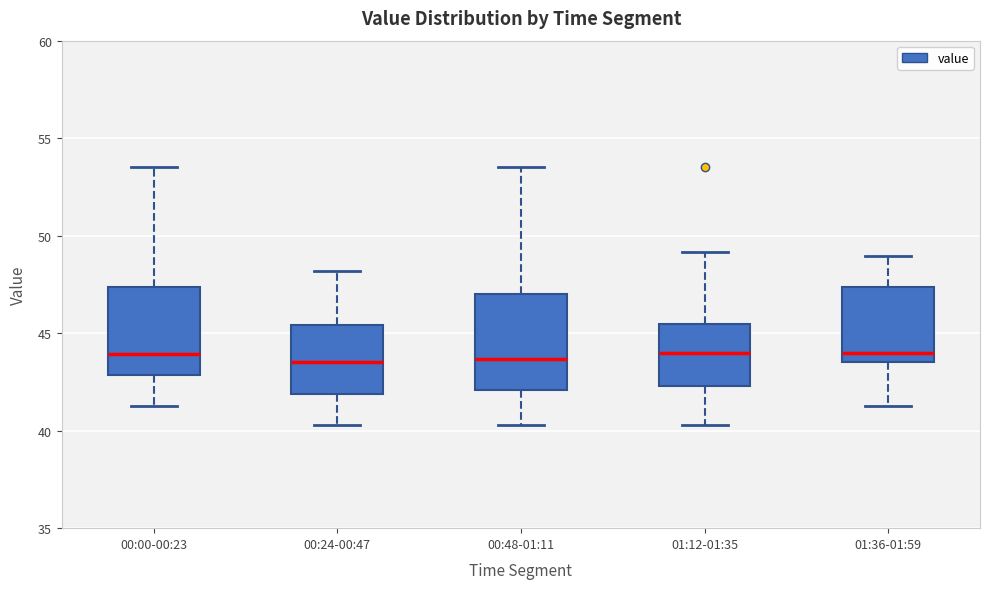

Reading left to right, transcribe this box plot: for each box, give where its median line is, the range the box spans, and where its two whiskers end, as read against the y-axis. The values are not printed on the chart, so give them approximately, as read against the axis.

00:00-00:23: median 44.0, box 43.0 to 47.5, whiskers 41.5 to 53.5
00:24-00:47: median 43.5, box 42.0 to 45.5, whiskers 40.5 to 48.0
00:48-01:11: median 43.5, box 42.0 to 47.0, whiskers 40.5 to 53.5
01:12-01:35: median 44.0, box 42.5 to 45.5, whiskers 40.5 to 49.0
01:36-01:59: median 44.0, box 43.5 to 47.5, whiskers 41.5 to 49.0